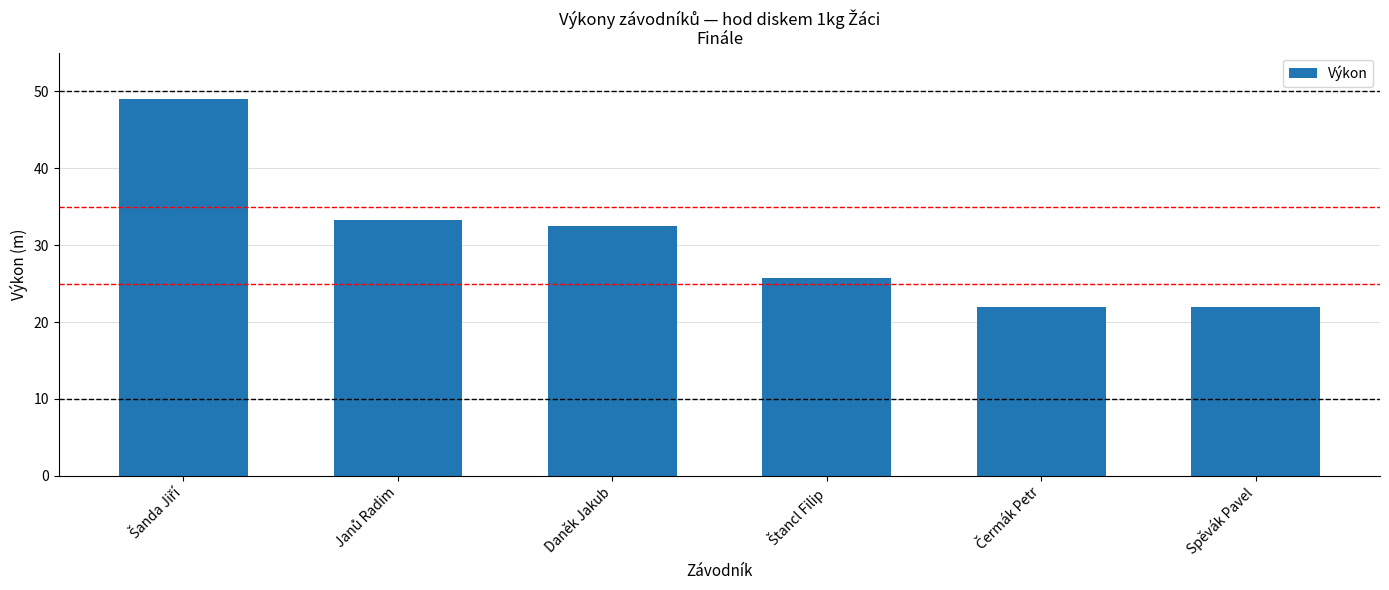

What is the difference between the second highest and minimum values?

11.3